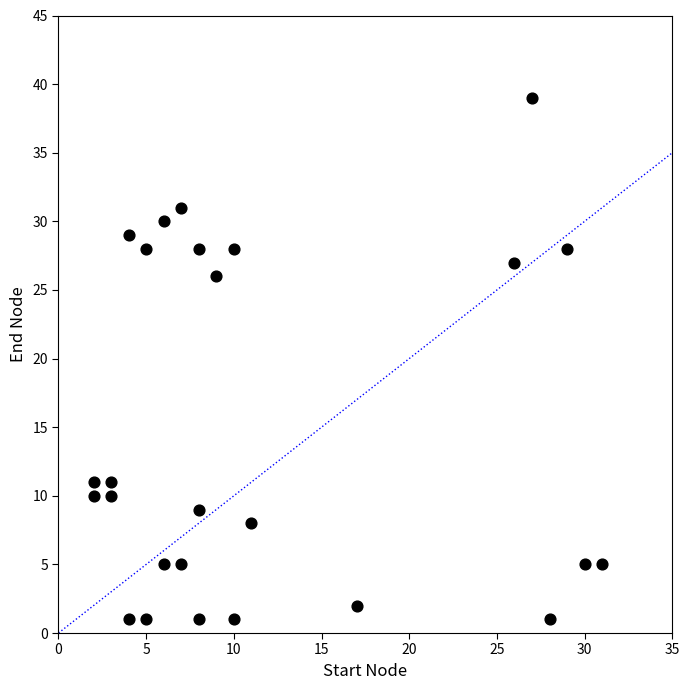

What Y value in the scatter plot is closest to 20?

26